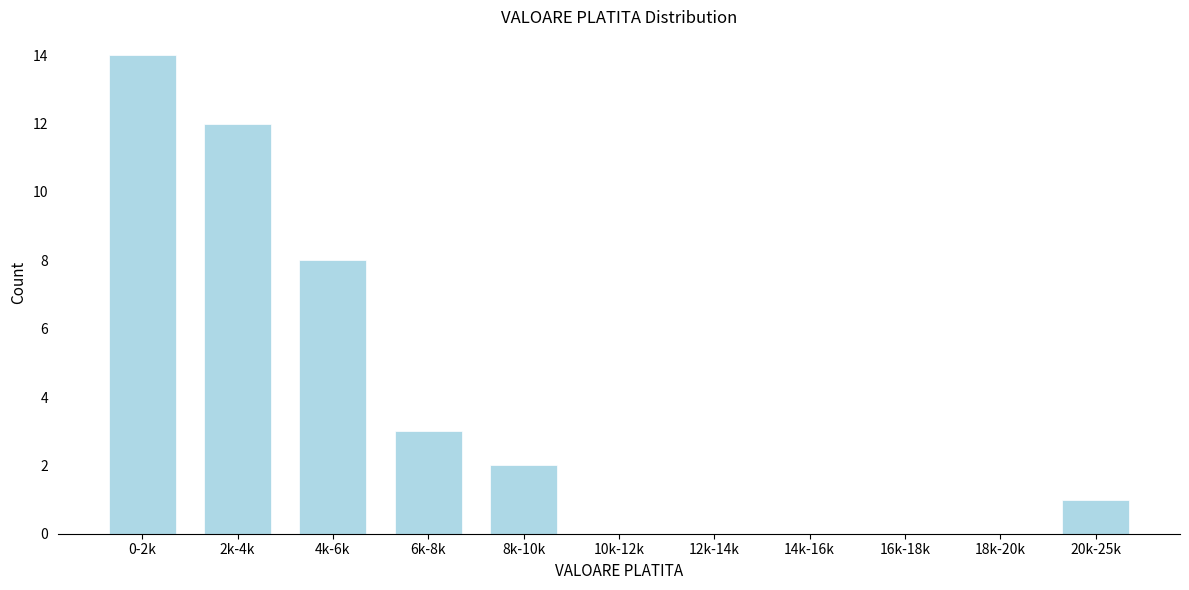

Reading left to right, transcribe all the data shown in this chart.

0-2k=14	2k-4k=12	4k-6k=8	6k-8k=3	8k-10k=2	10k-12k=0	12k-14k=0	14k-16k=0	16k-18k=0	18k-20k=0	20k-25k=1